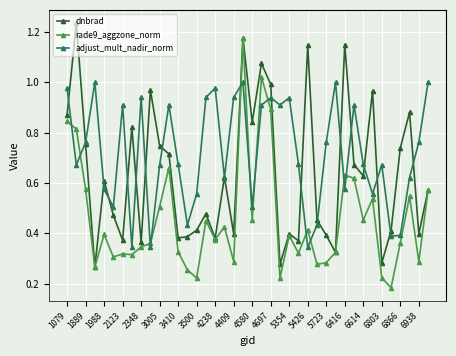

Rank the series by their maximum value, from lowest to highest.

adjust_mult_nadir_norm, rade9_aggzone_norm, dnbrad